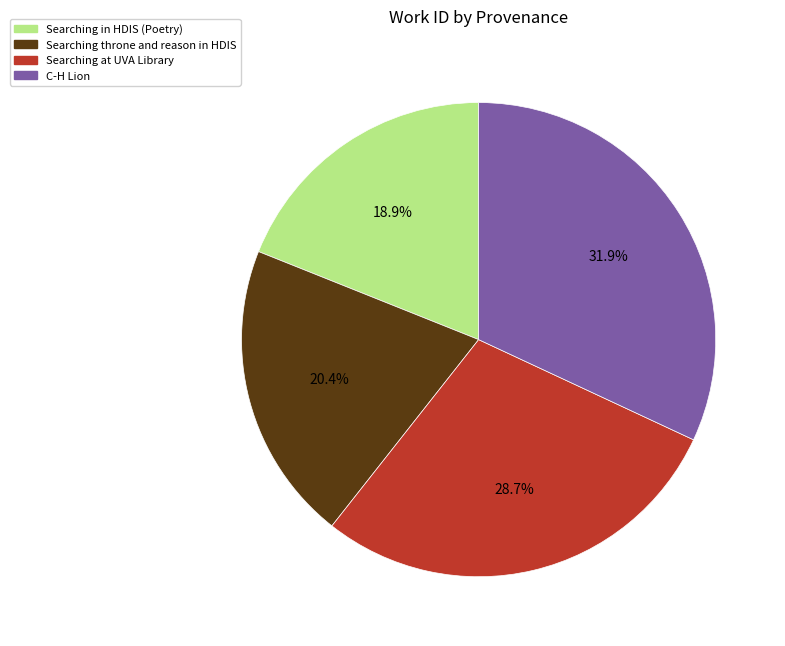

The C-H Lion slice represents 32% of the pie. True or false?

True